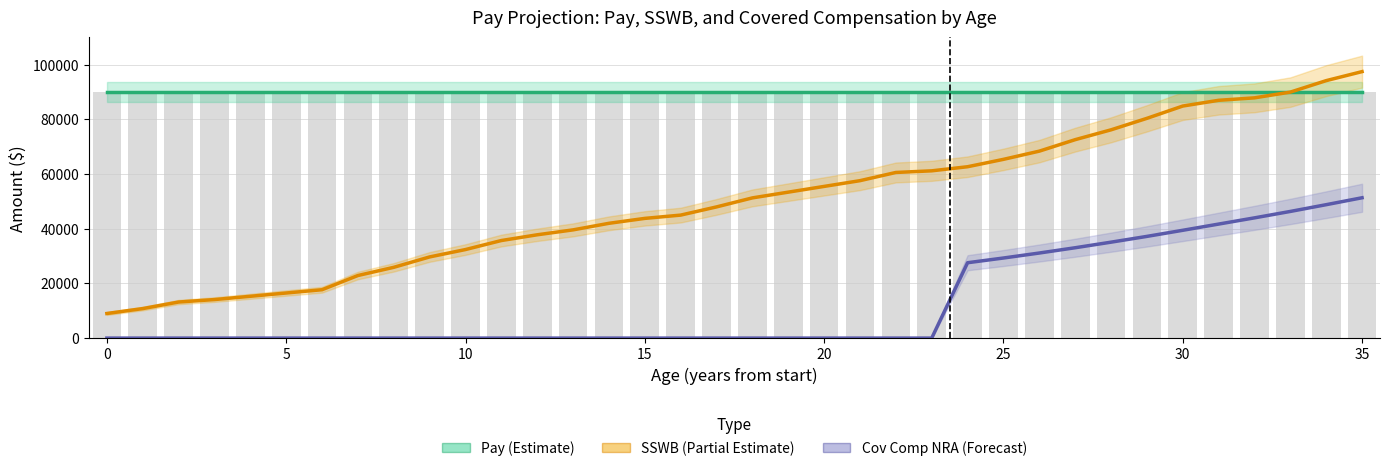

How many groups of bars are there?

36